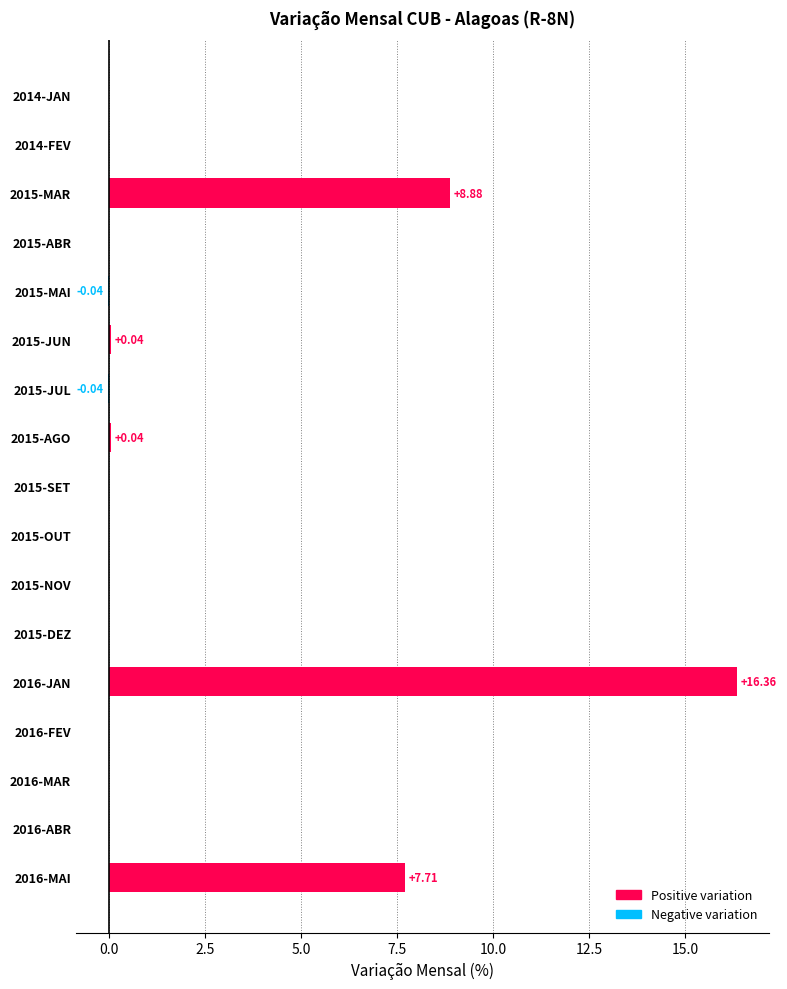

What is the average value?

1.9